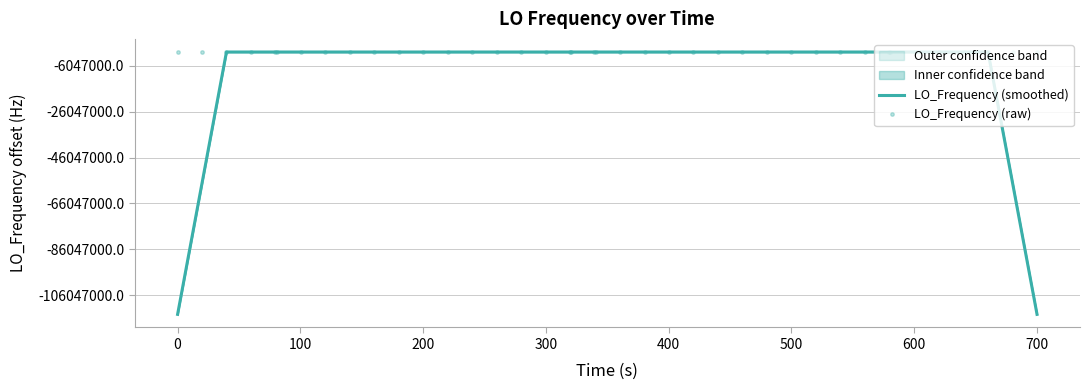

In LO_Frequency (smoothed), how many points are lower than both neighbors (excluding endpoints)?

7